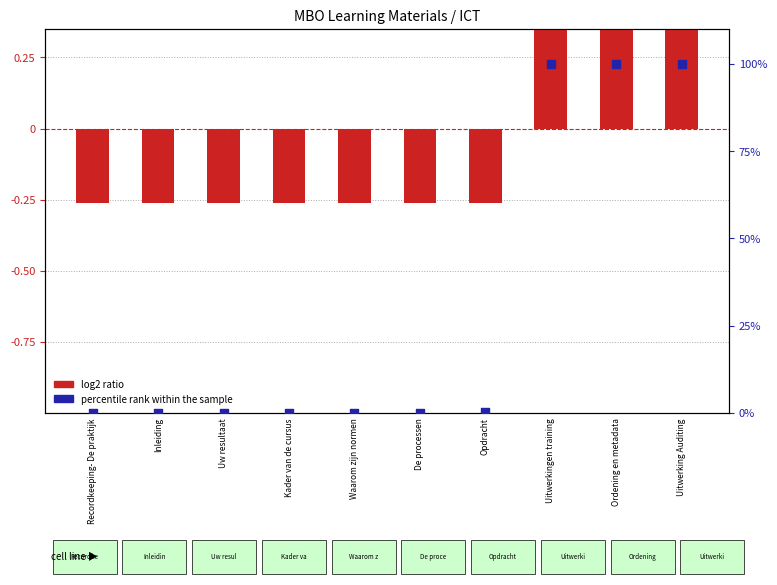

At how many categories does at least one series exceed 36?

3